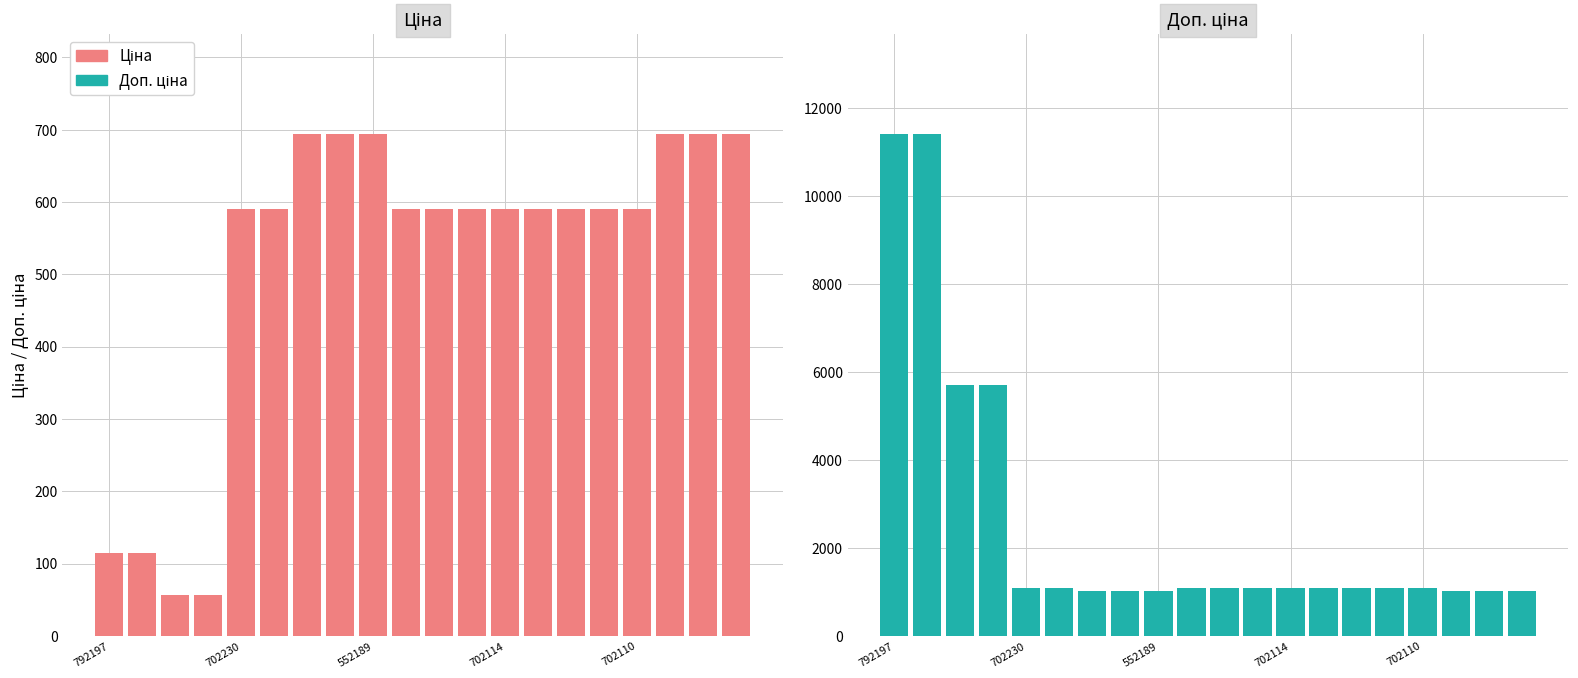

Count the number of data series in this chart.

2